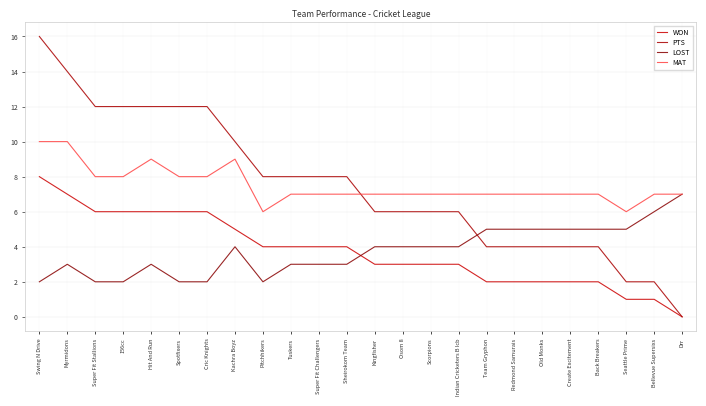

What is the approximate value of LOST at Super Fit Stallions?

2